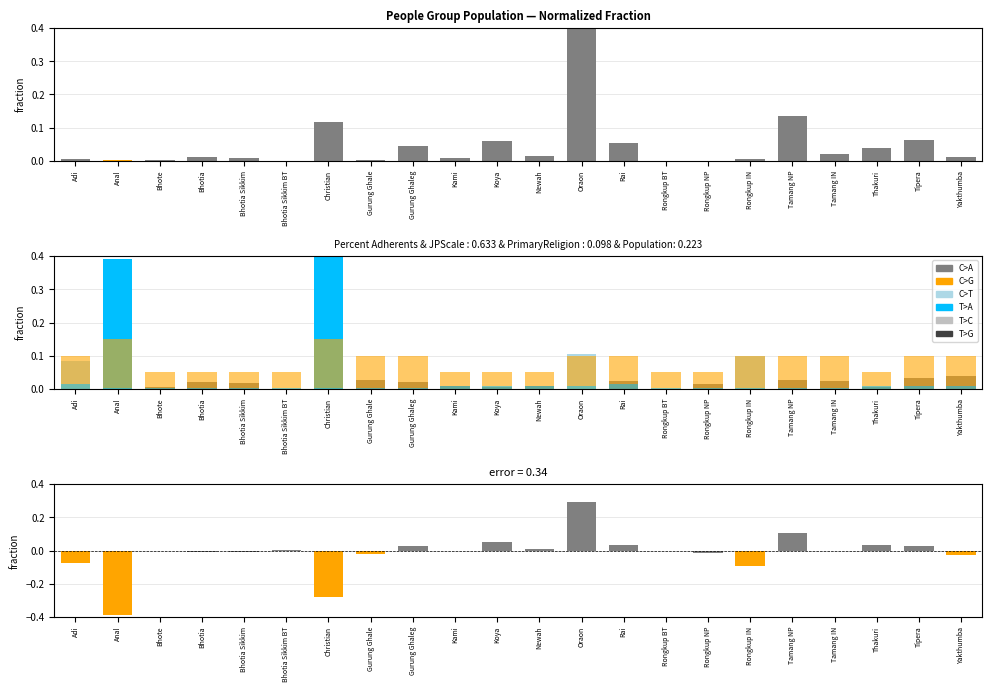

Which category has the highest value across all series?

Oraon